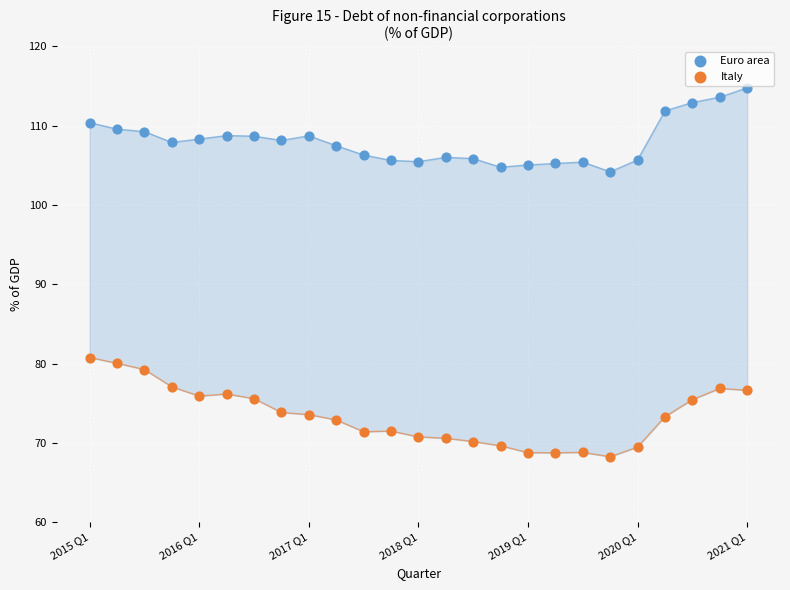

Across all series, what Y value is closest to 91?

80.8